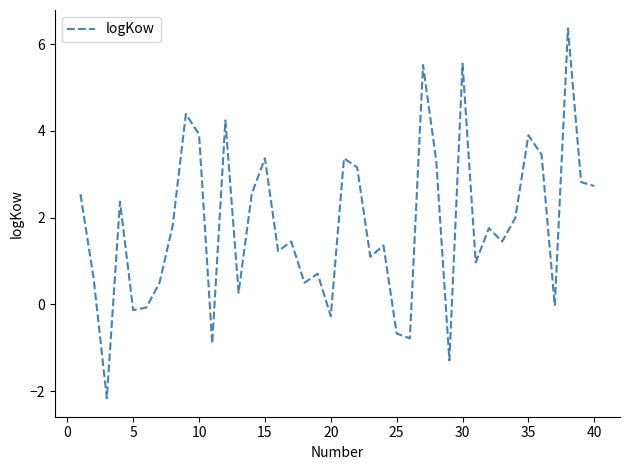

What is the smallest value displayed?

-2.2